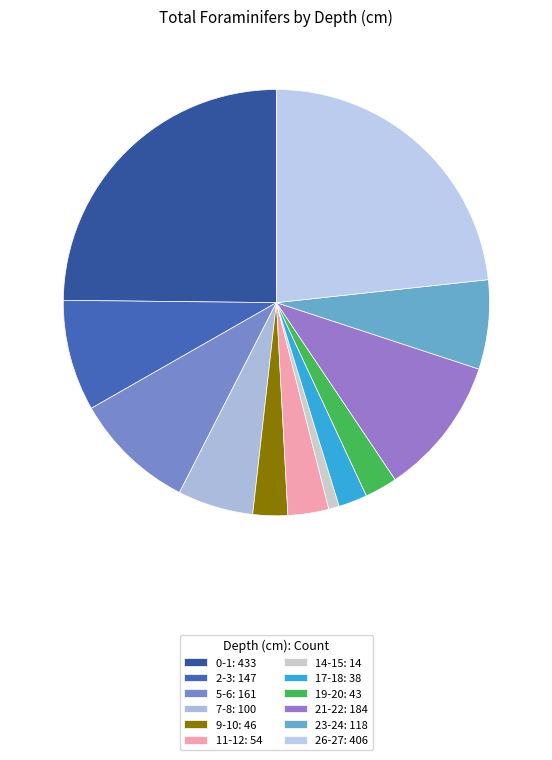

Is there a majority slice in this chart?

No